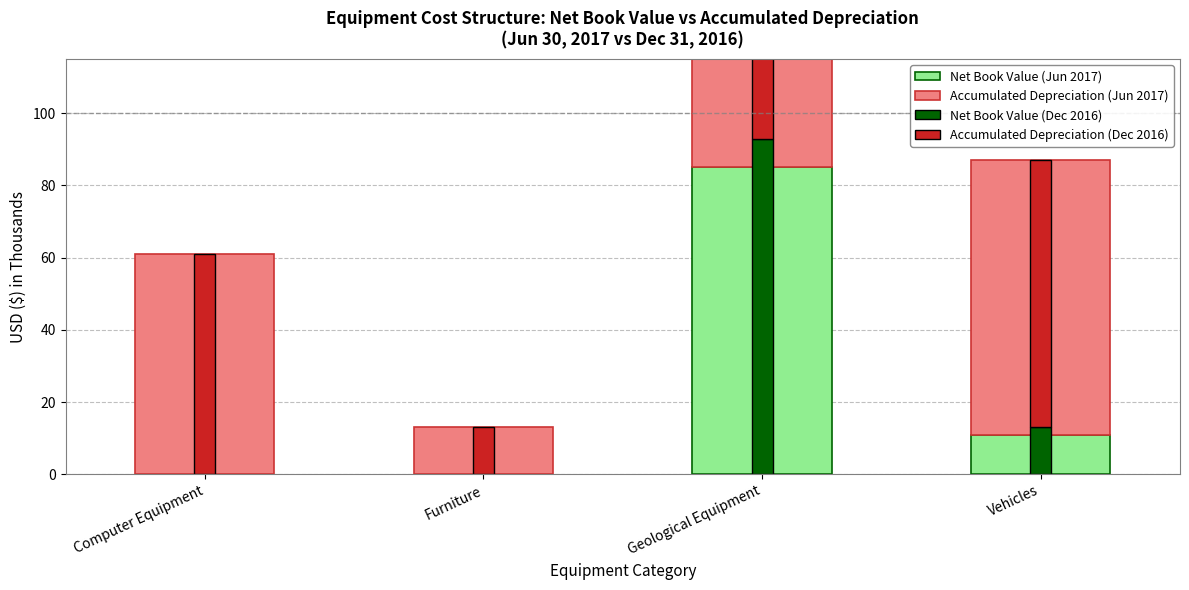

Reading left to right, extract all data points from this chart.

Net Book Value (Jun 2017): 0	0	85	11
Accumulated Depreciation (Jun 2017): 61	13	352	76
Net Book Value (Dec 2016): 0	0	93	13
Accumulated Depreciation (Dec 2016): 61	13	344	74